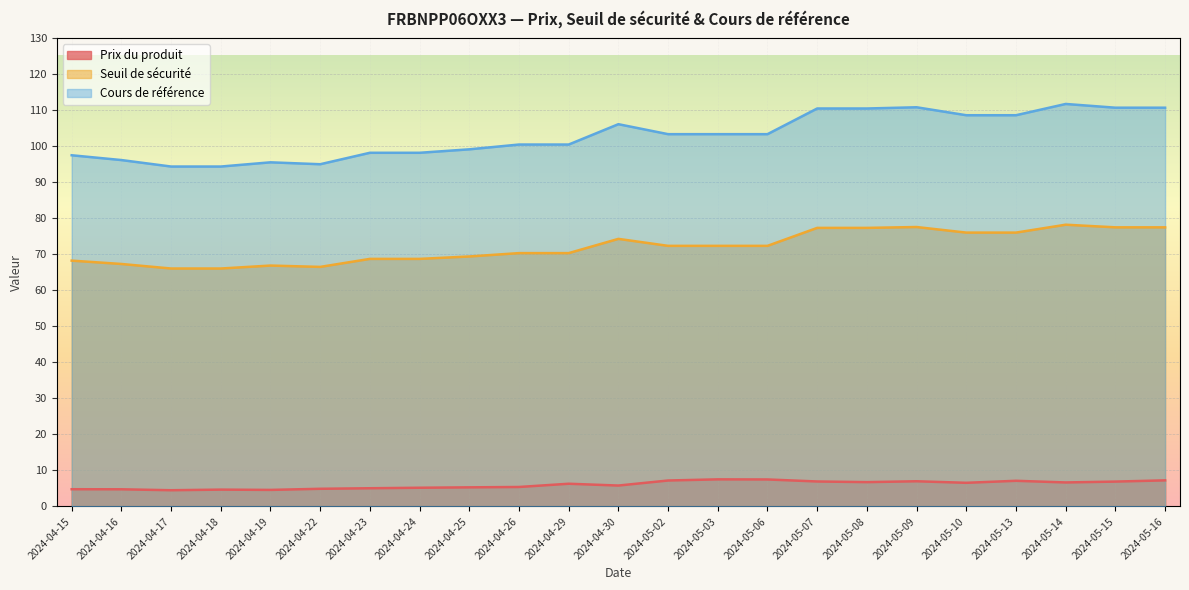

True or false: Prix du produit and Seuil de sécurité intersect in this chart.

False